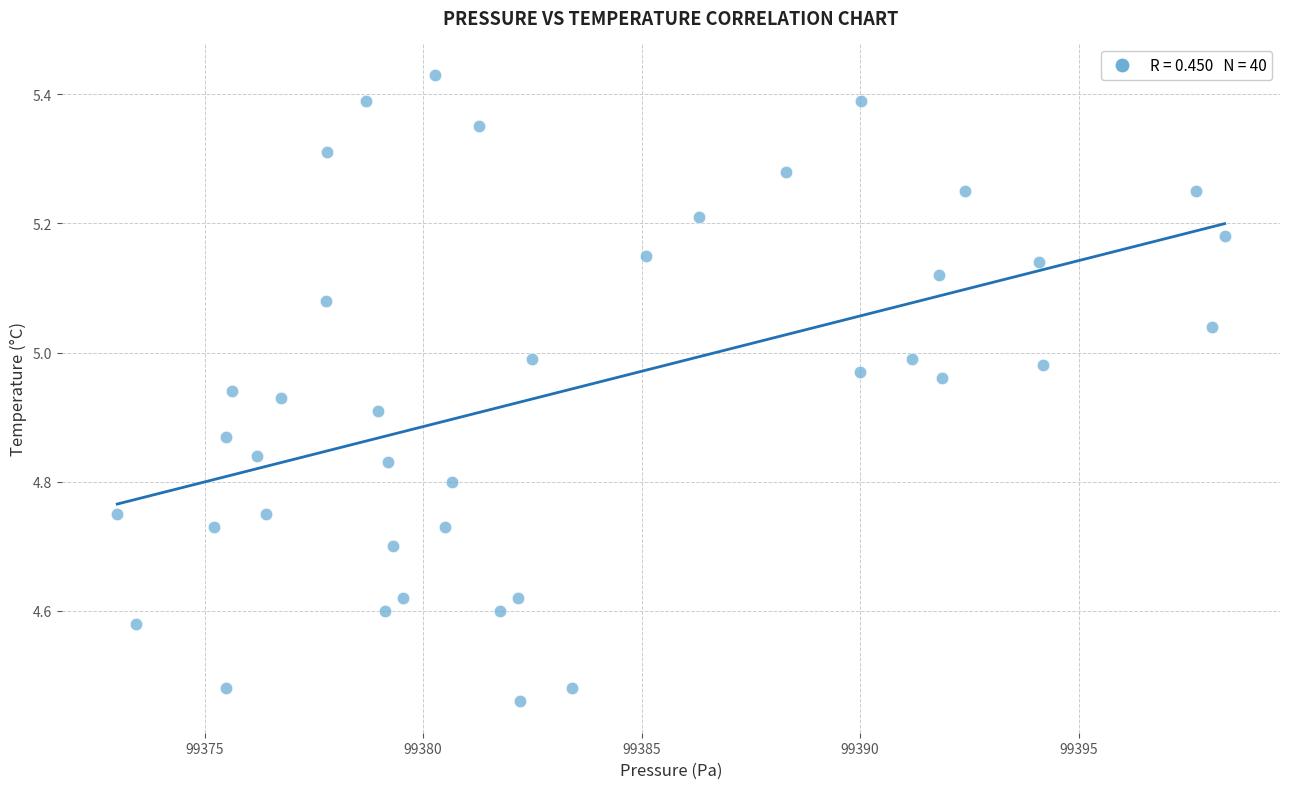

What is the range of Y values (max minus min)?

1.0